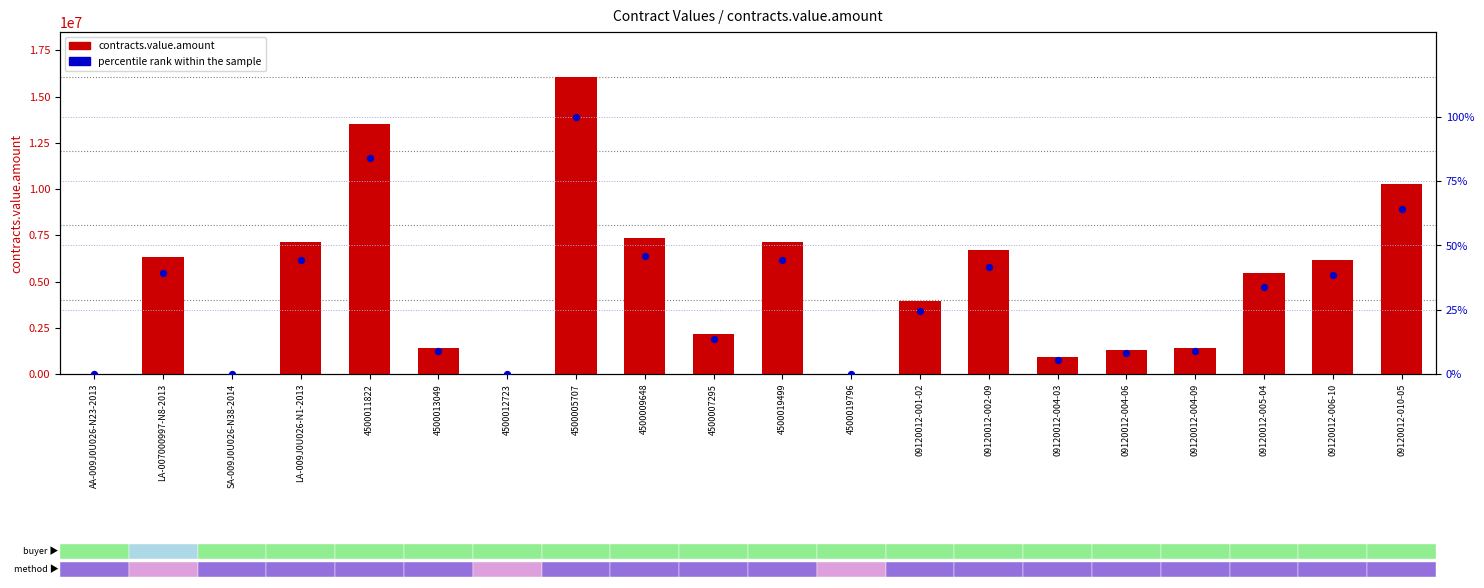

At how many categories does at least one series exceed 9159658?

3